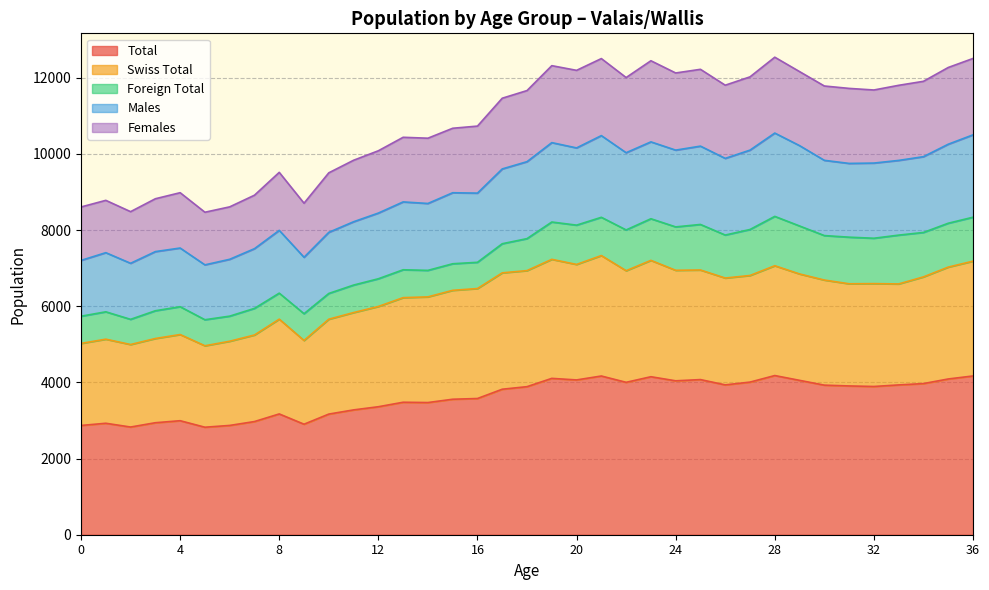

Is it true that Total equals 2869 at 0?

True